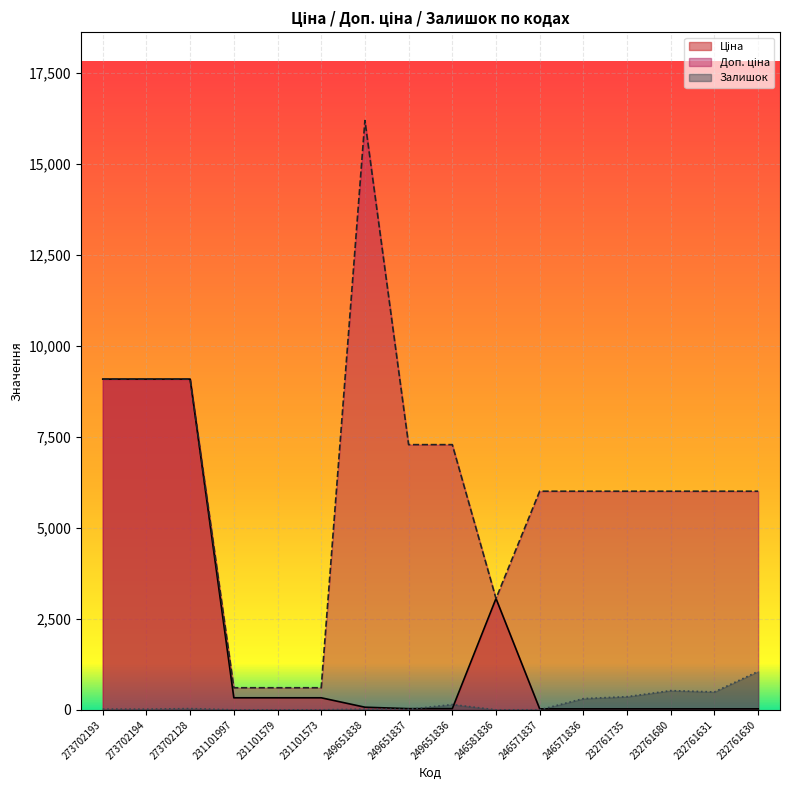

Which category has the lowest value in the Залишок series?

231101997